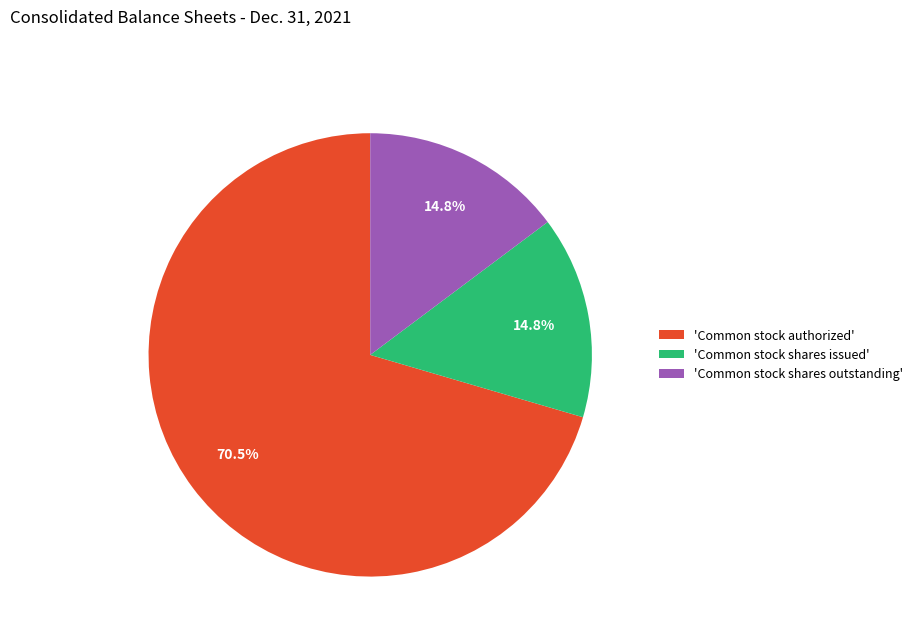

Combined, do 'Common stock shares issued' and 'Common stock authorized' account for over 50%?

Yes